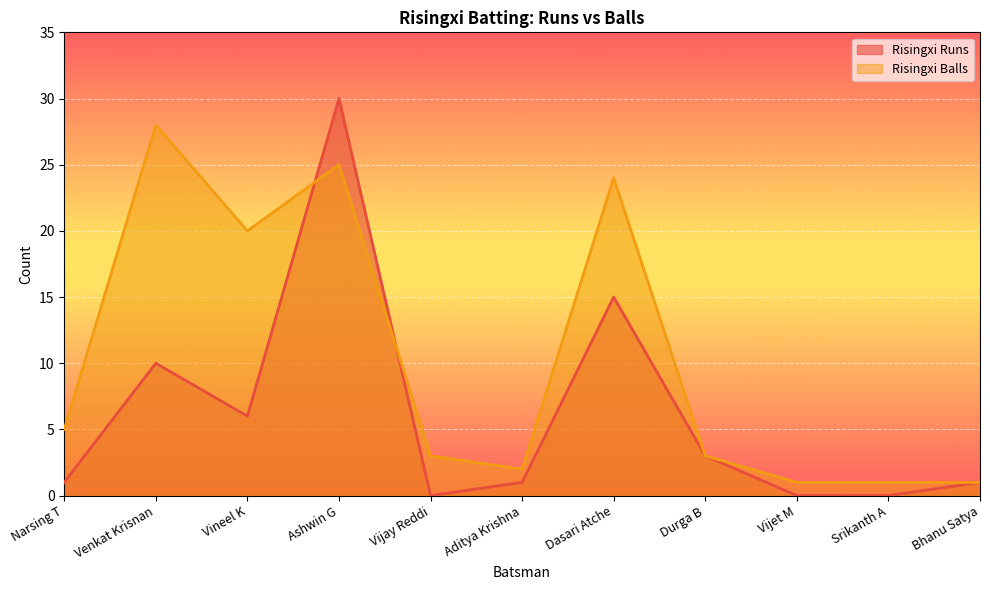

How many times do Risingxi Balls and Risingxi Runs cross each other?

2